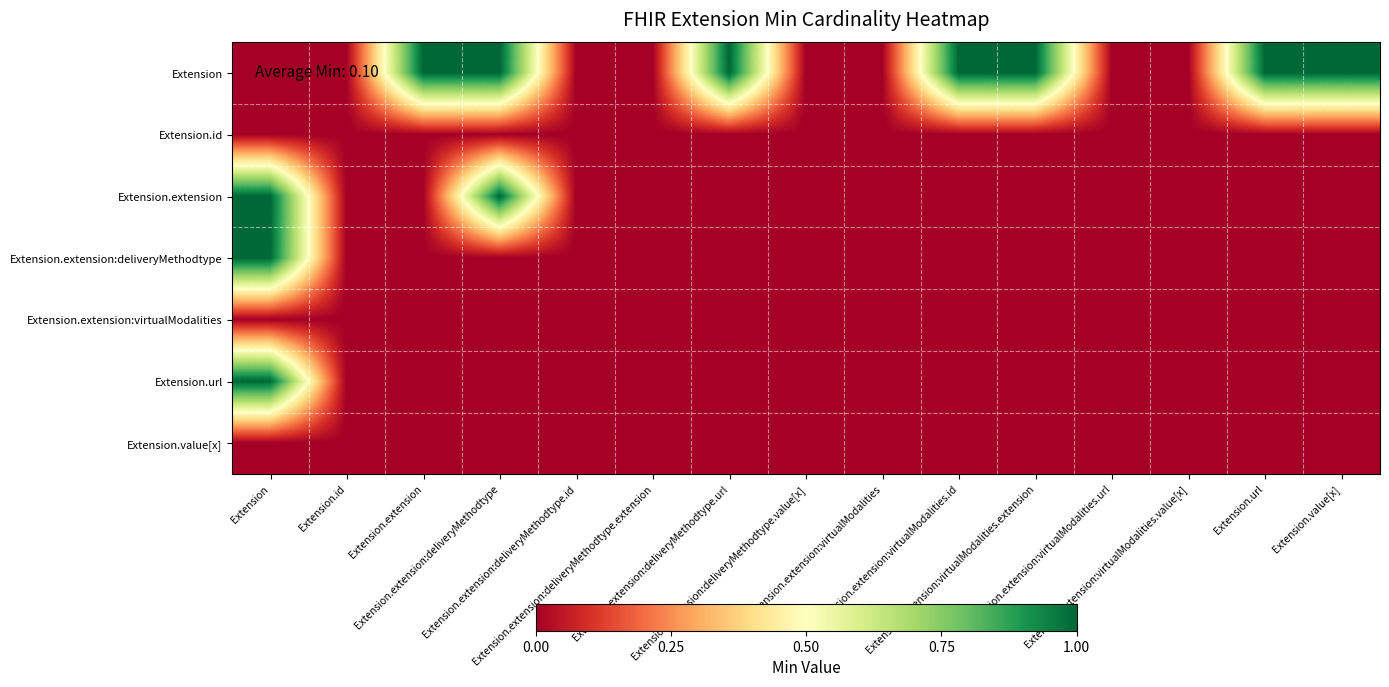

At which category does the chart reach its minimum across all series?

Extension